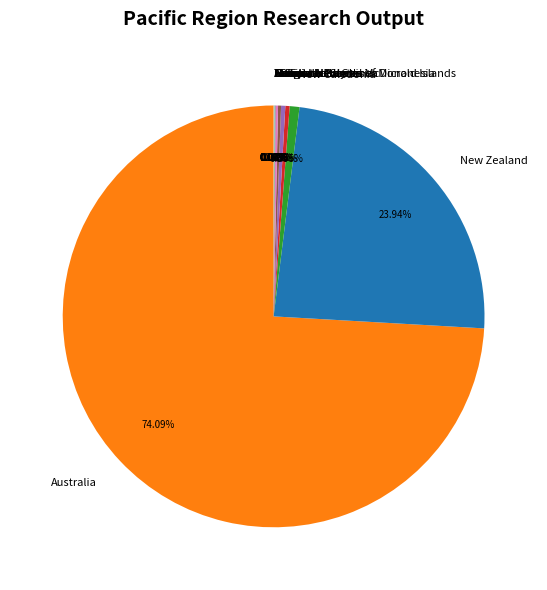

What is the majority slice?

Australia